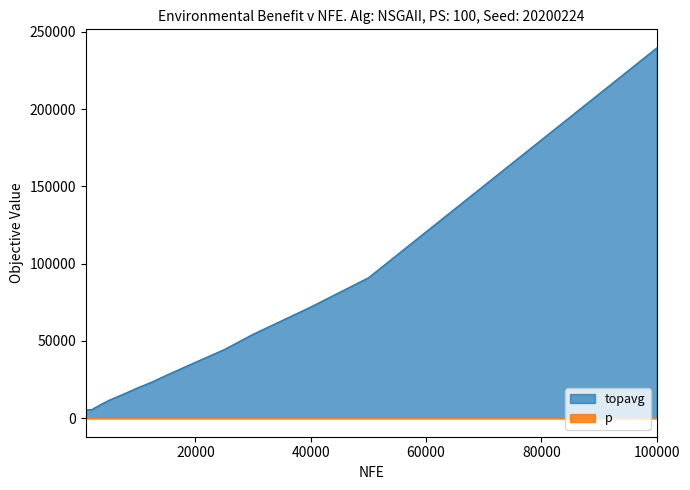

What is the spread (max minus min) of values at 20000?

36228.3